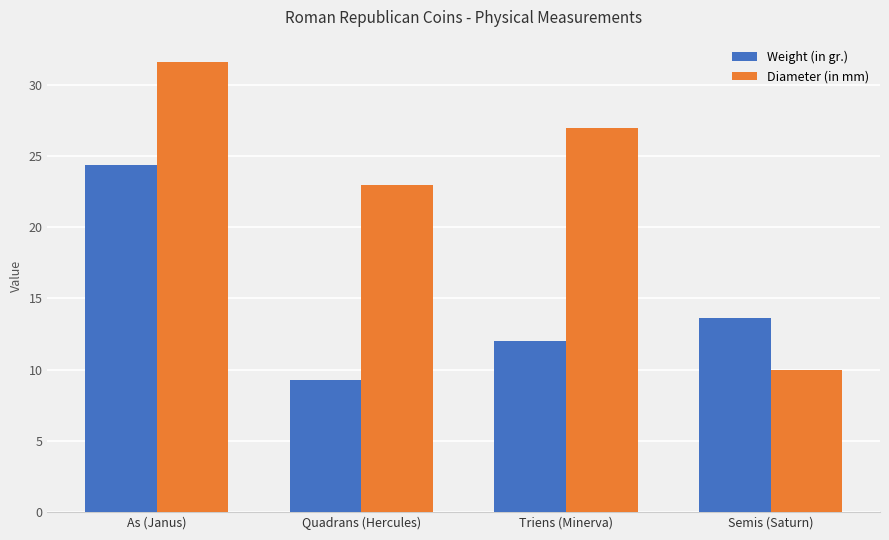

Rank the series by their average value, from lowest to highest.

Weight (in gr.), Diameter (in mm)